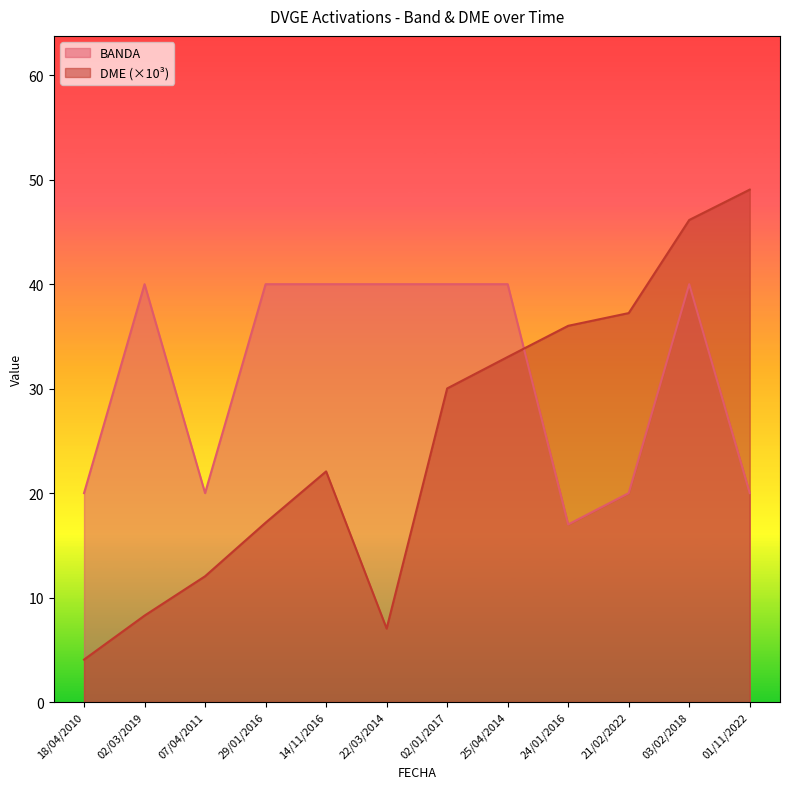

What is the difference between the second highest and minimum values in the BANDA series?

23.0